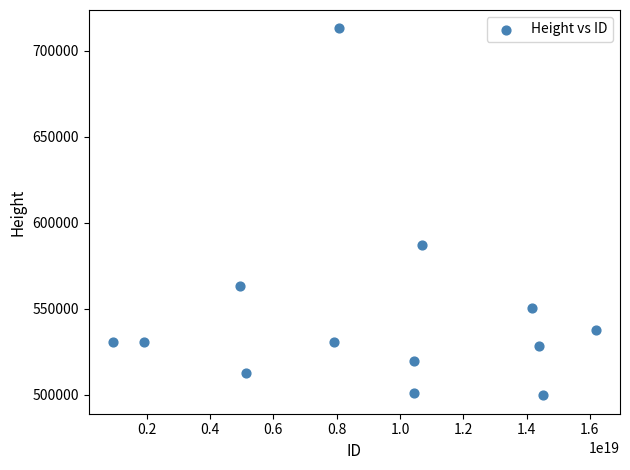

What Y value in the scatter plot is closest to 606221?

586829